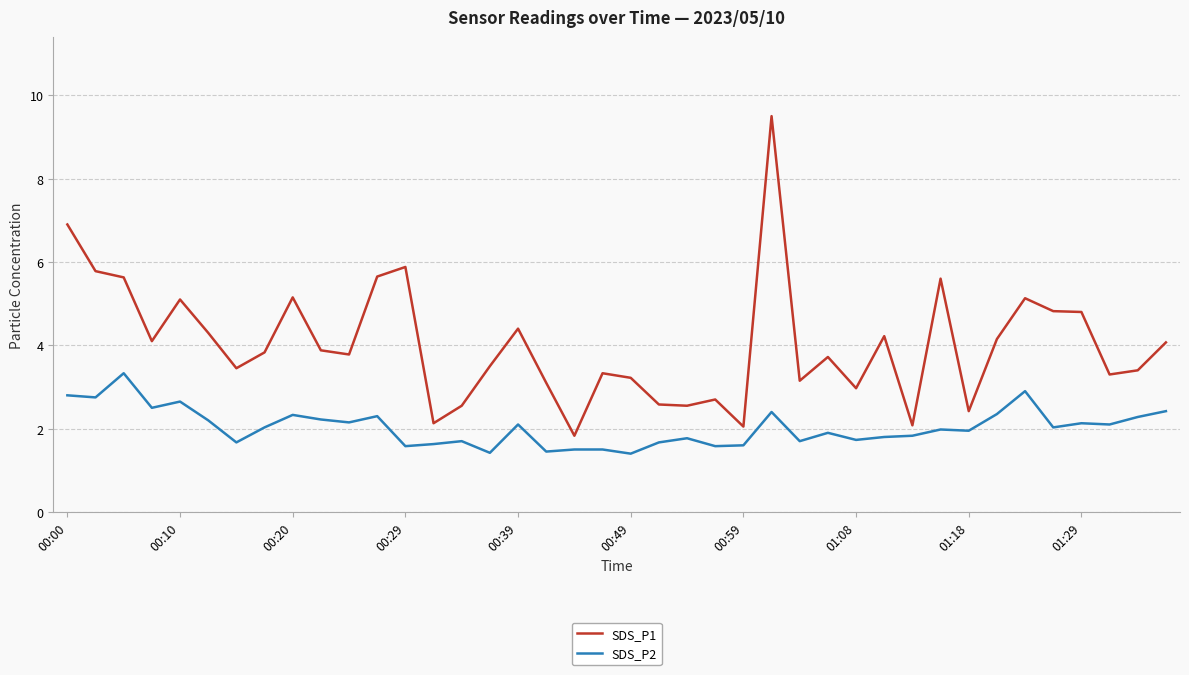

Rank the series by their maximum value, from highest to lowest.

SDS_P1, SDS_P2